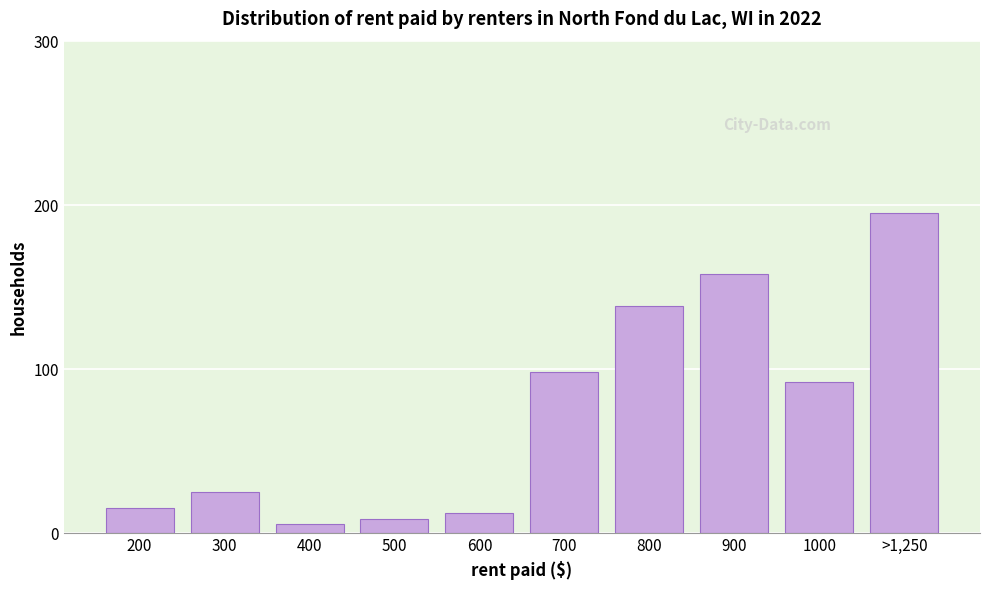

Reading left to right, what are all the values shown in this chart?

15	25	5	8	12	98	138	158	92	195